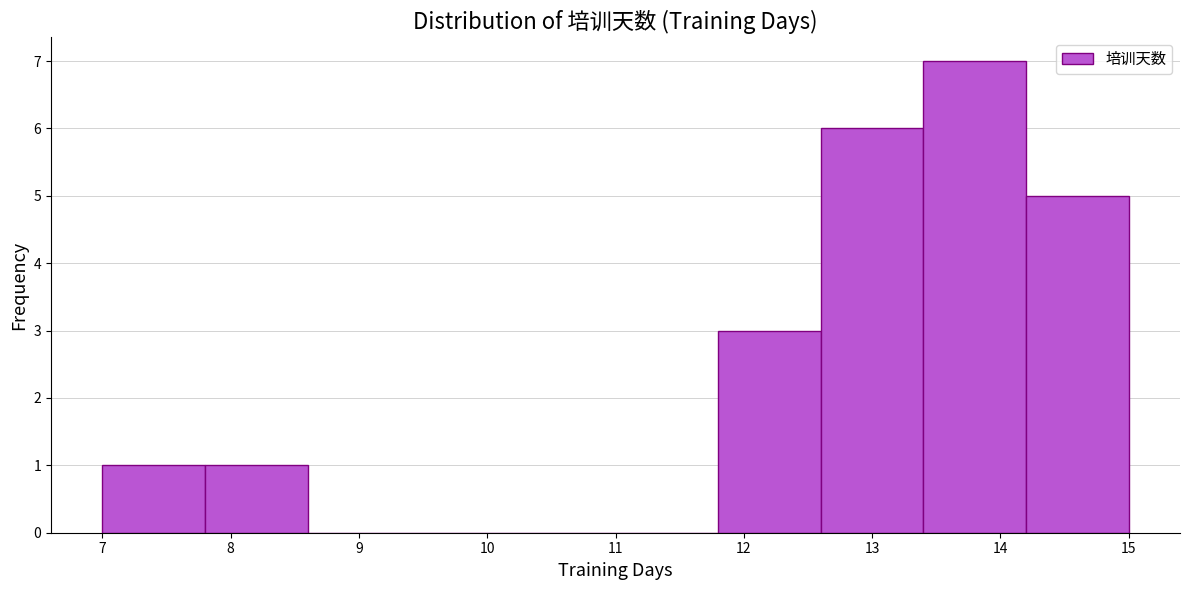

Reading left to right, list every bar in this chart as the range it spans on the x-axis followed by its height. The values are not printed on the chart, so give them approximately, as read against the axis.

7.0 to 7.8: 1
7.8 to 8.6: 1
8.6 to 9.4: 0
9.4 to 10.2: 0
10.2 to 11.0: 0
11.0 to 11.8: 0
11.8 to 12.6: 3
12.6 to 13.4: 6
13.4 to 14.2: 7
14.2 to 15.0: 5